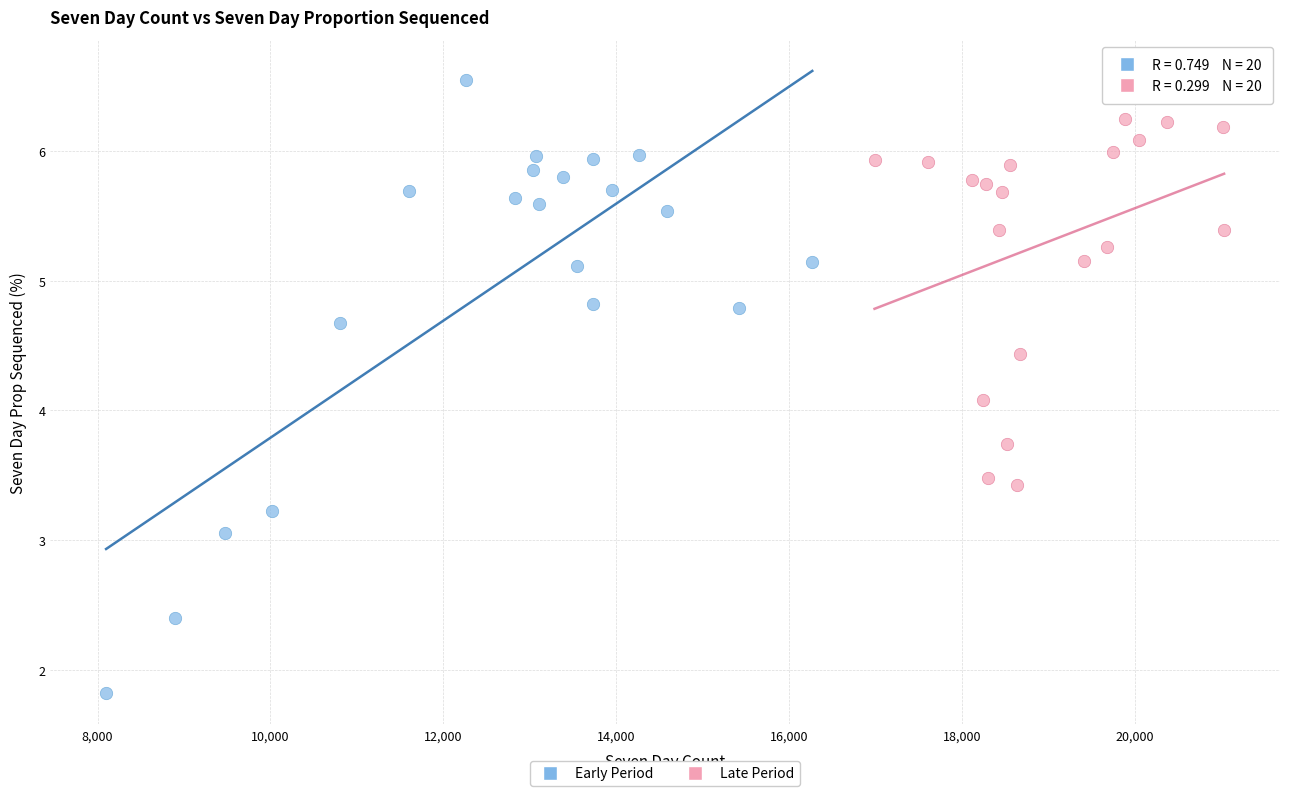

Which series reaches the minimum Y coordinate?

Early Period